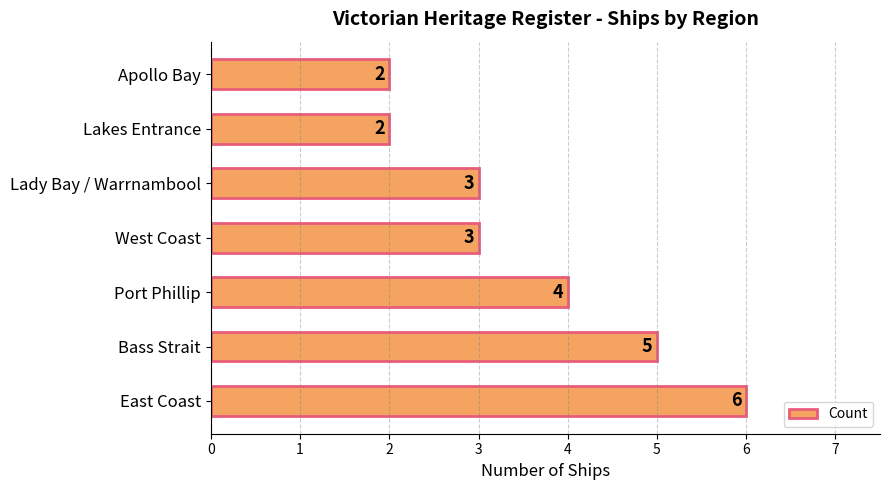

Approximately how many times larger is the value at Bass Strait compared to Port Phillip?

1.2